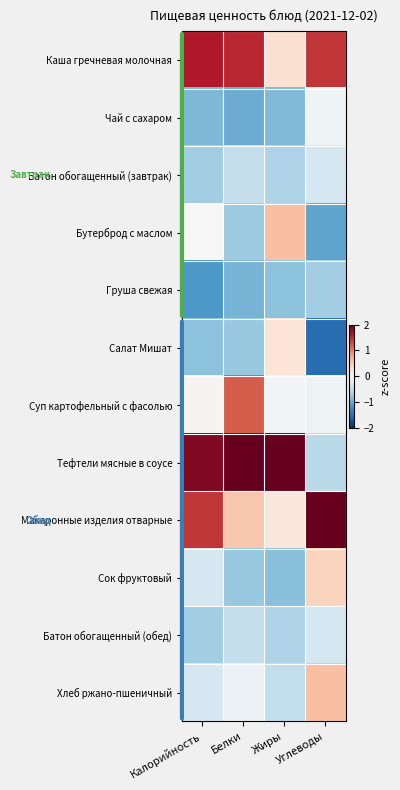

Reading left to right, what are all the values shown in this chart?

Каша гречневая молочная: Калорийность=1.6	Белки=1.5	Жиры=0.3	Углеводы=1.4
Чай с сахаром: Калорийность=-0.9	Белки=-1.0	Жиры=-0.9	Углеводы=-0.1
Батон обогащенный (завтрак): Калорийность=-0.7	Белки=-0.5	Жиры=-0.6	Углеводы=-0.3
Бутерброд с маслом: Калорийность=-0.0	Белки=-0.7	Жиры=0.6	Углеводы=-1.1
Груша свежая: Калорийность=-1.1	Белки=-0.9	Жиры=-0.8	Углеводы=-0.7
Салат Мишат: Калорийность=-0.8	Белки=-0.8	Жиры=0.3	Углеводы=-1.5
Суп картофельный с фасолью: Калорийность=0.1	Белки=1.2	Жиры=-0.0	Углеводы=-0.1
Тефтели мясные в соусе: Калорийность=1.9	Белки=2.0	Жиры=2.9	Углеводы=-0.5
Макаронные изделия отварные: Калорийность=1.4	Белки=0.5	Жиры=0.2	Углеводы=2.2
Сок фруктовый: Калорийность=-0.3	Белки=-0.8	Жиры=-0.8	Углеводы=0.4
Батон обогащенный (обед): Калорийность=-0.7	Белки=-0.5	Жиры=-0.6	Углеводы=-0.3
Хлеб ржано-пшеничный: Калорийность=-0.3	Белки=-0.1	Жиры=-0.5	Углеводы=0.6